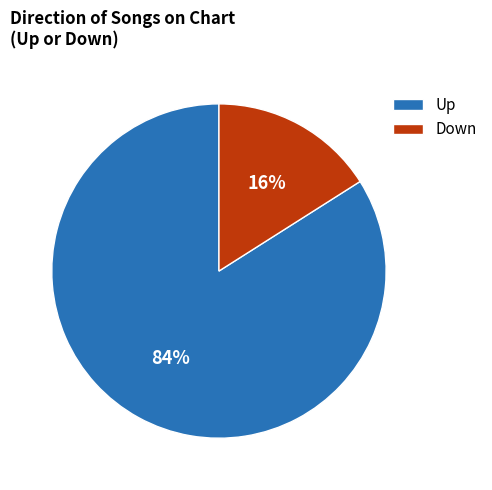

How many segments does this pie chart have?

2